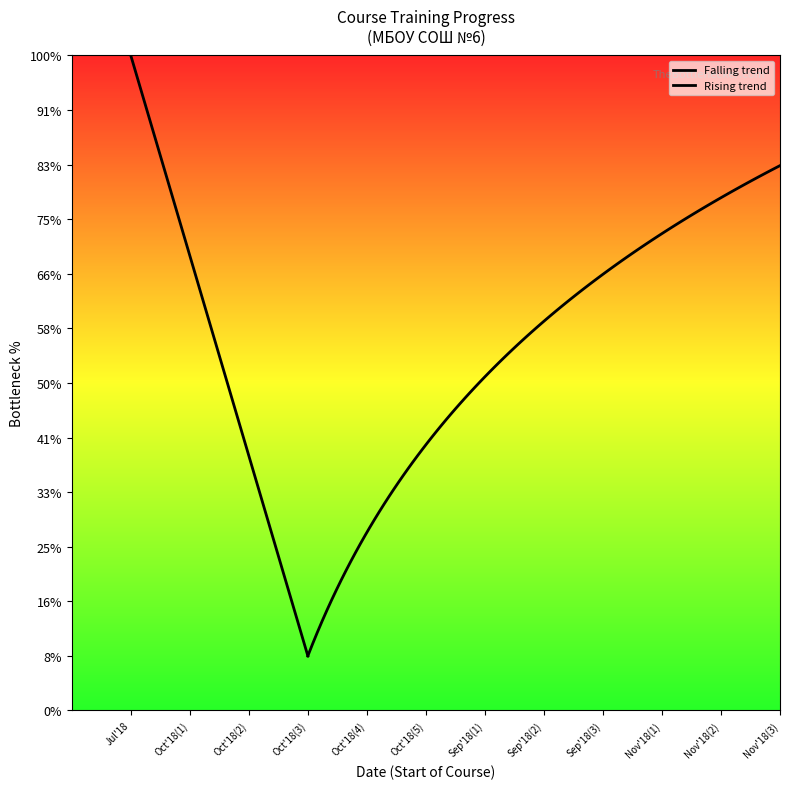

Is it true that the value at 2018-09-24 is 13?

False